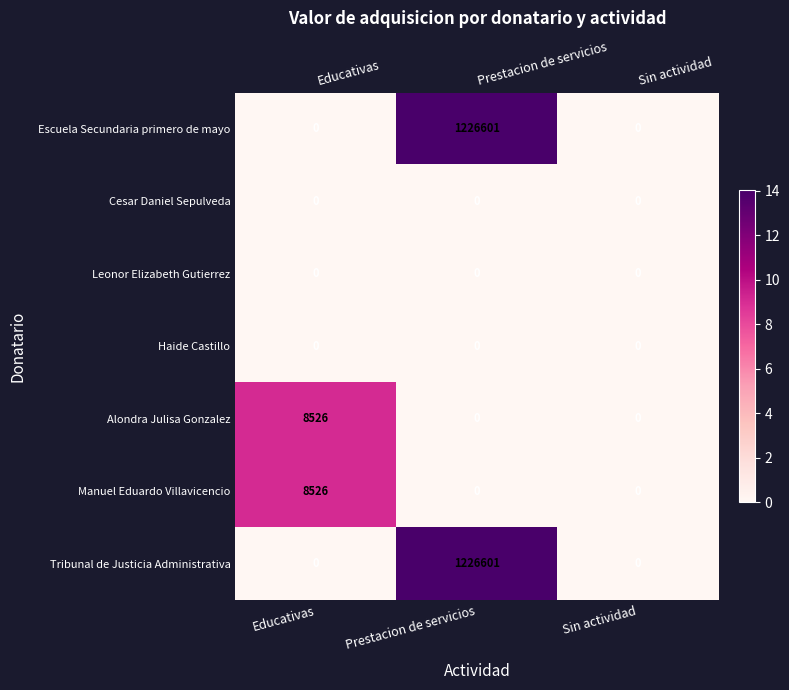

Which label corresponds to the largest value in the chart?

Prestacion de servicios